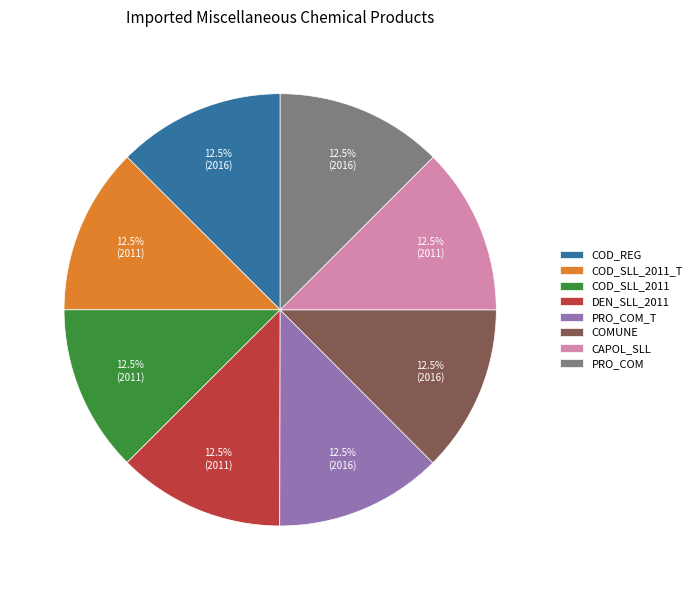

Is there any slice that represents more than half of the pie?

No